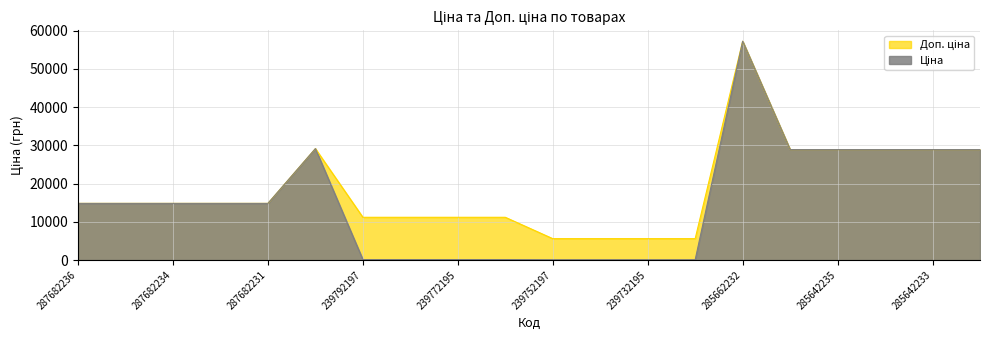

At which label does Доп. ціна first exceed 14817?

287682236